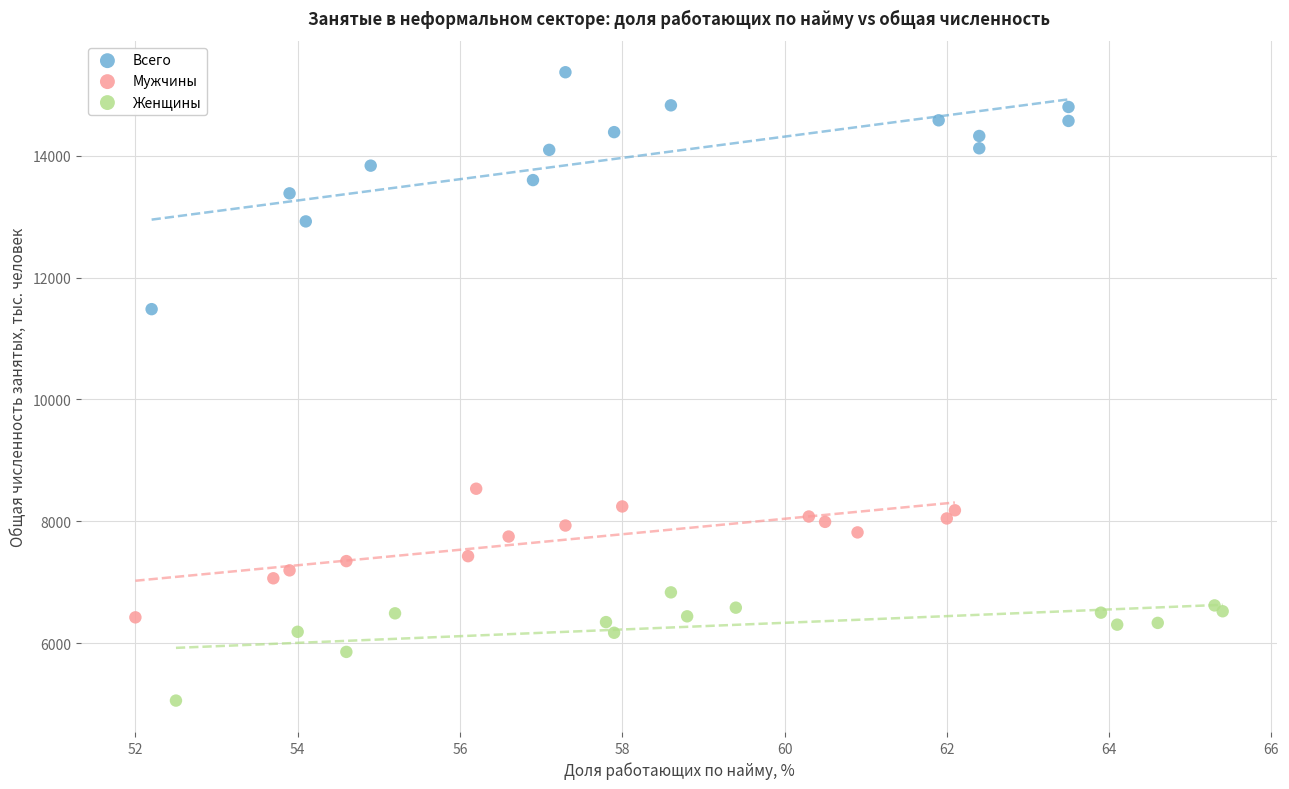

Which series reaches the maximum Y coordinate?

Всего